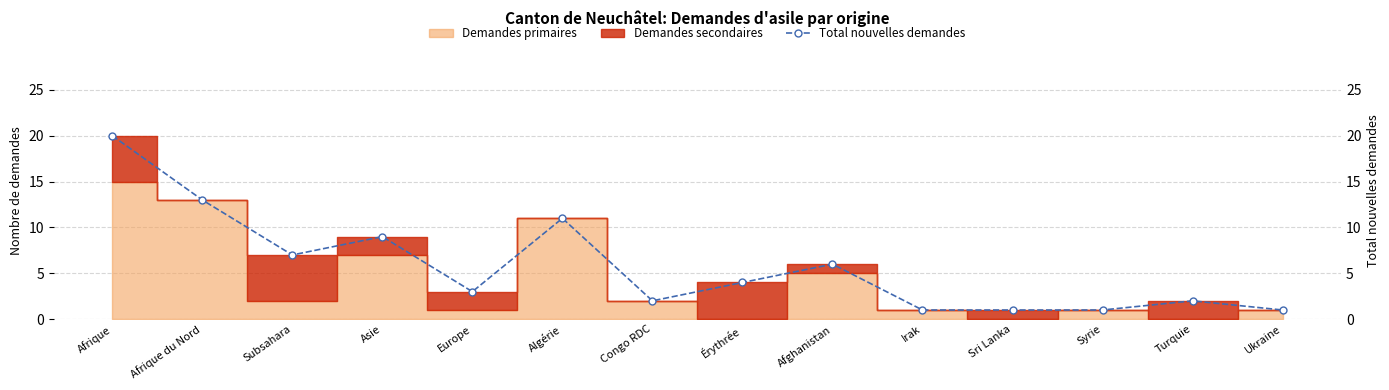

At which category does the data reach its first local peak?

Asie